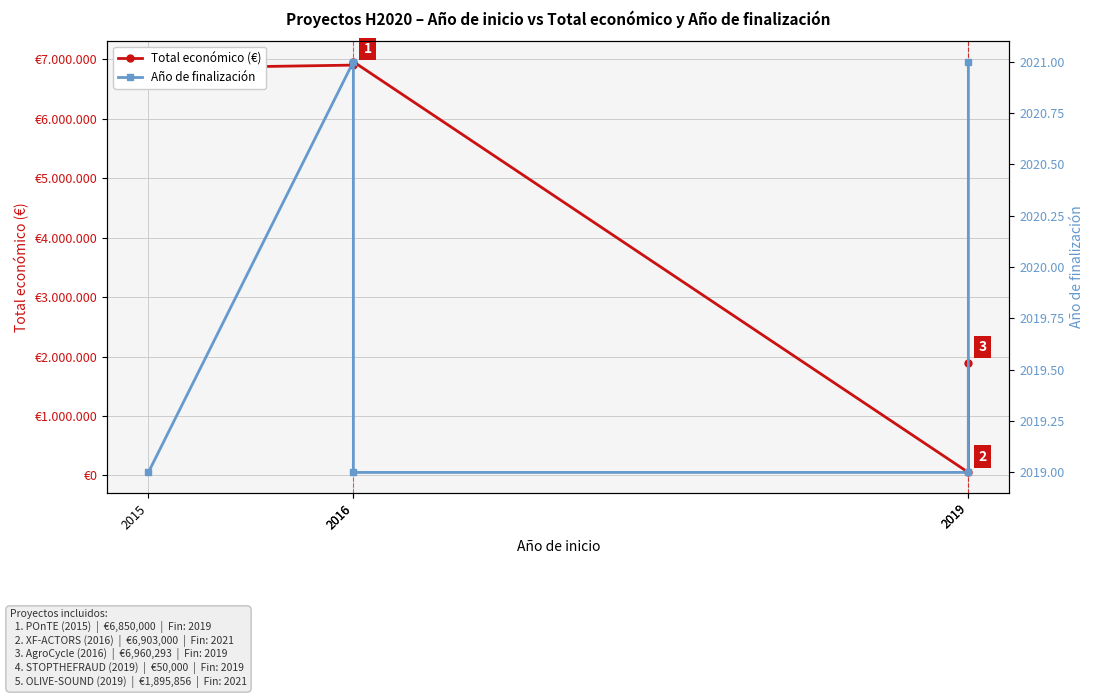

What are all the series names shown in the legend?

Total económico (€), Año de finalización